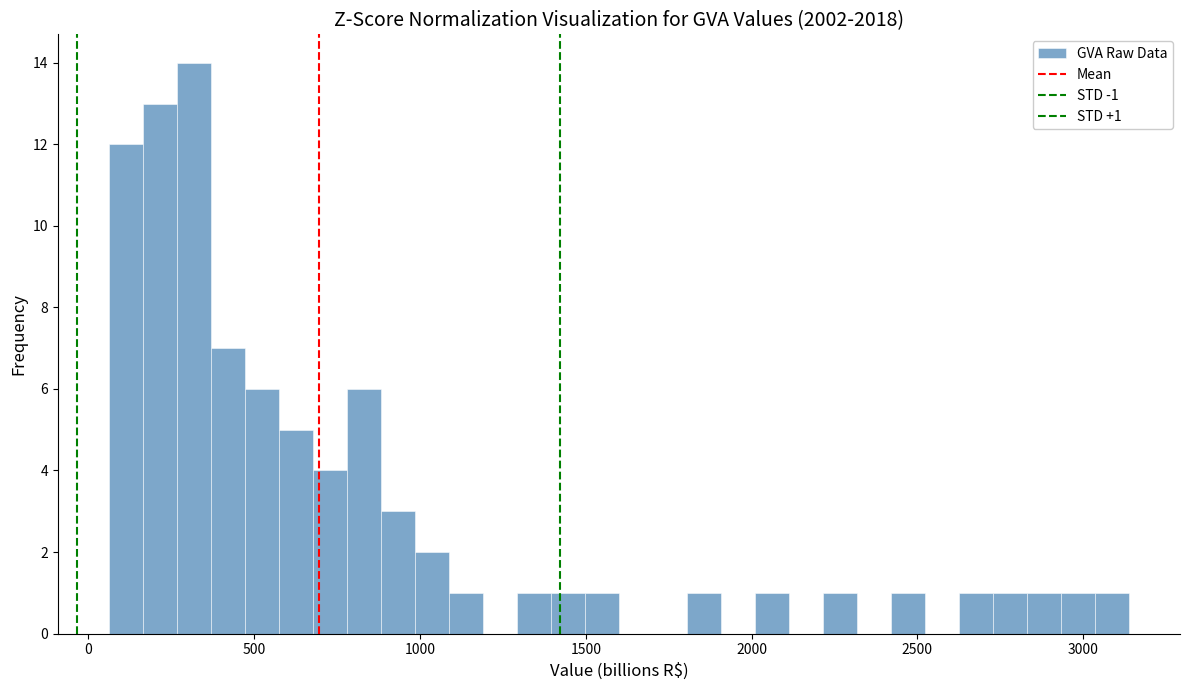

Around what value on the x-axis is the tallest bar? Give the approximate position of its centre, as read against the axis.

300